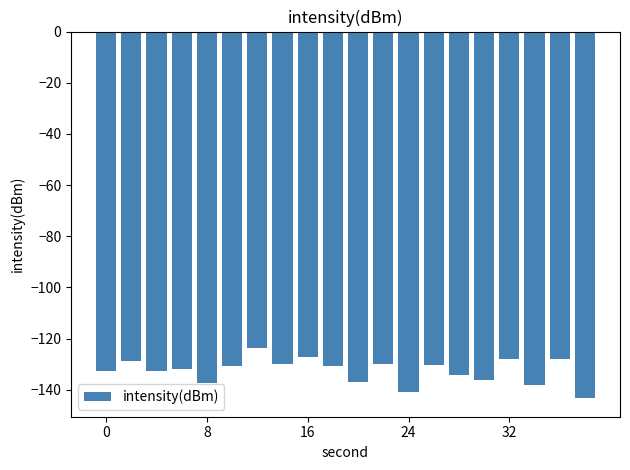

What is the maximum value shown in the chart?

-123.6